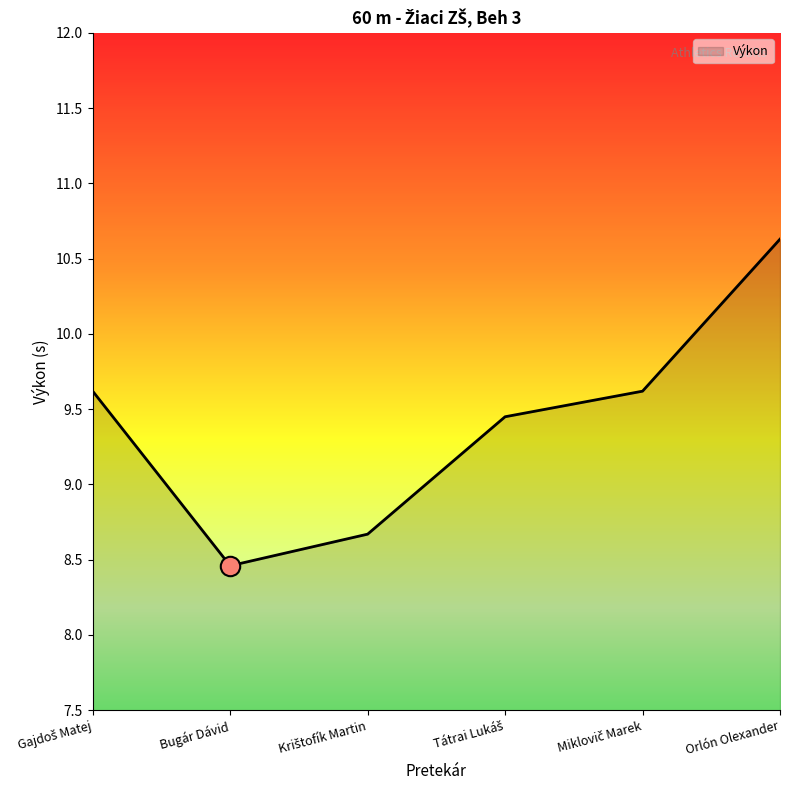

Does the chart display data point markers on the line(s)?

No